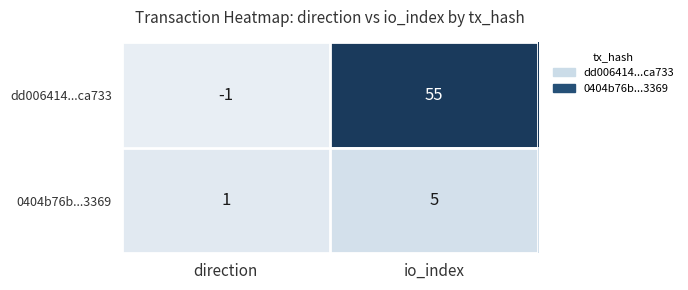

List the series in order of their overall mean, highest first.

dd006414...ca733, 0404b76b...3369